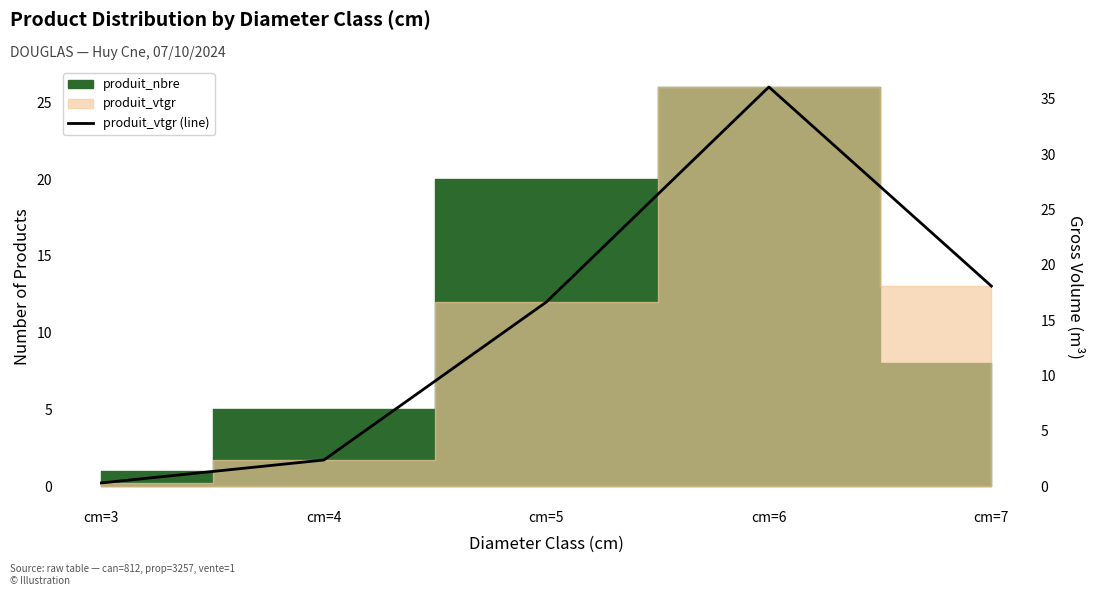

What is the difference between the values at cm=7 and cm=3?

17.8